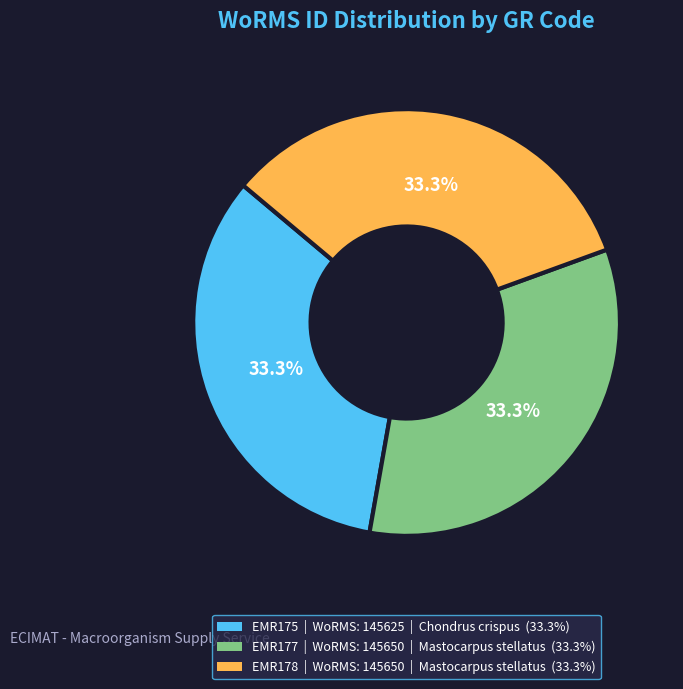

Is there a majority slice in this chart?

No